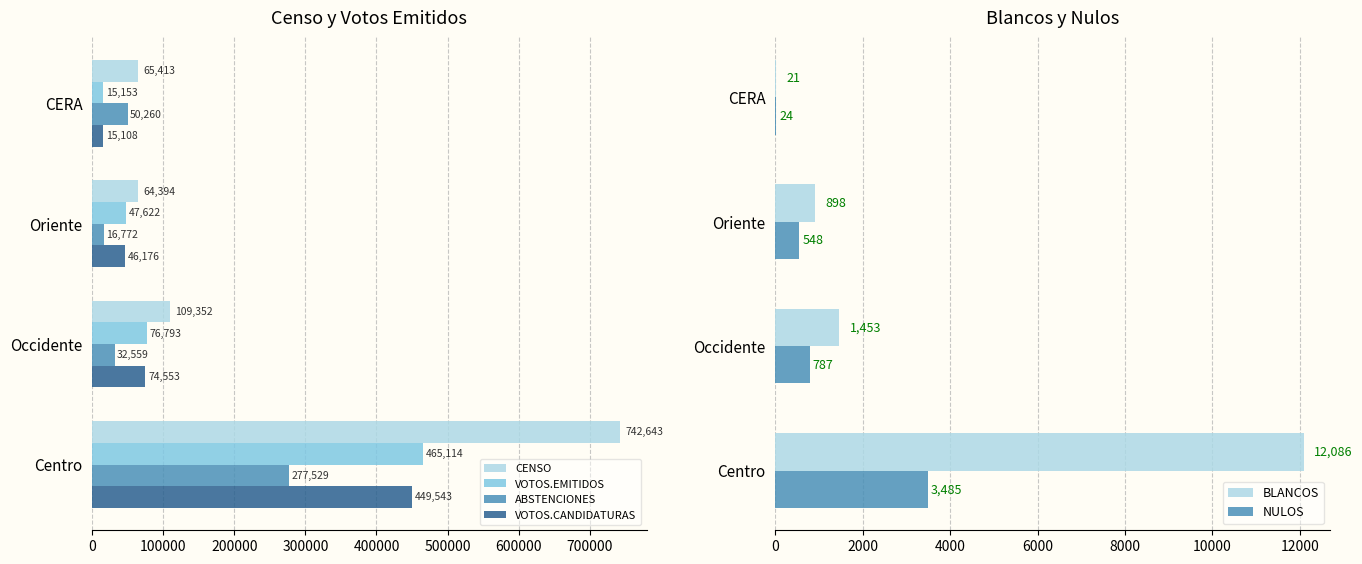

What is the sum of all ABSTENCIONES values?

377120